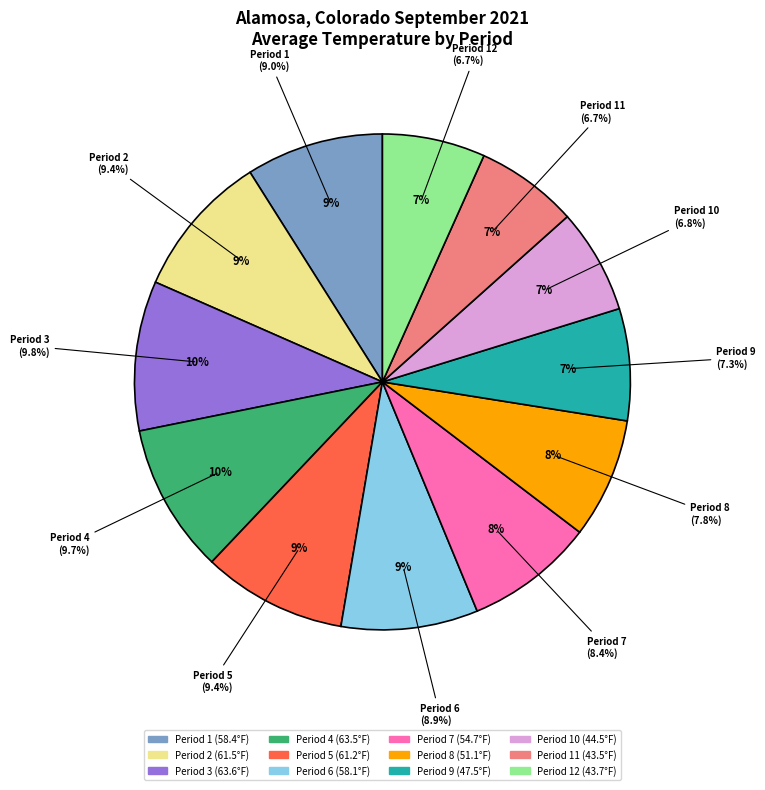

To the nearest percent, what is the combined percentage of Period 5 and Period 8?

17%